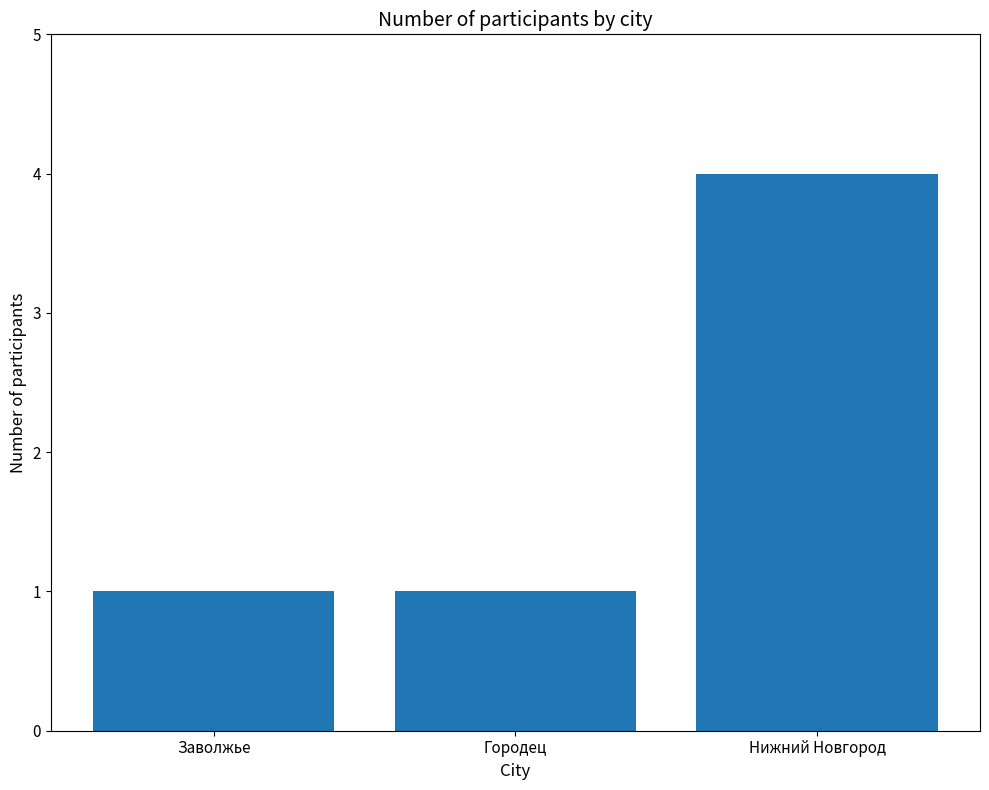

At which category does the chart reach its peak across all series?

Нижний Новгород